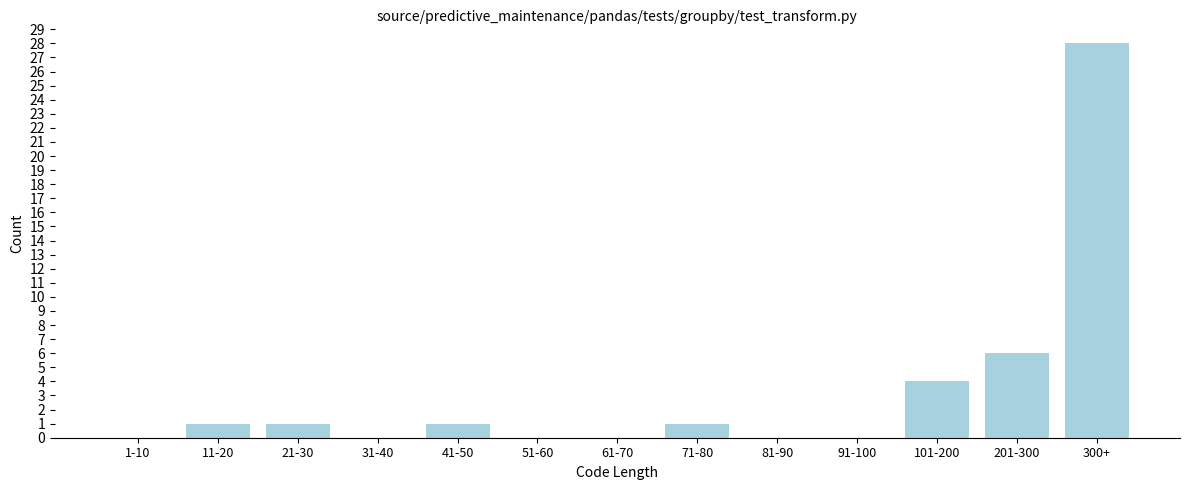

Reading left to right, what are all the values shown in this chart?

1-10=0	11-20=1	21-30=1	31-40=0	41-50=1	51-60=0	61-70=0	71-80=1	81-90=0	91-100=0	101-200=4	201-300=6	300+=28